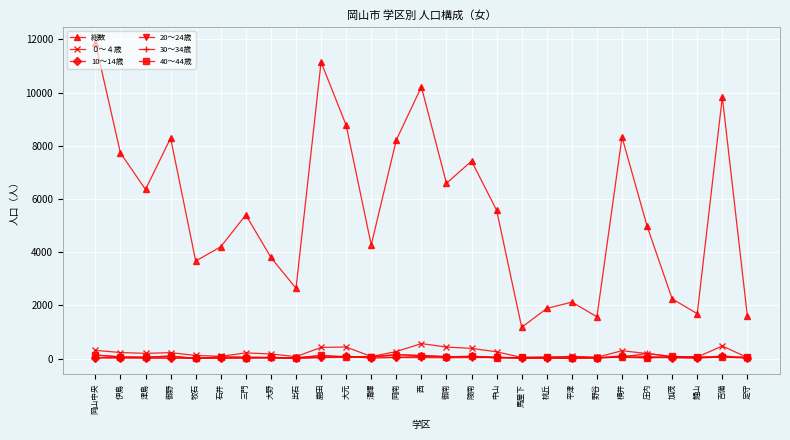

What are all the series names shown in the legend?

総数, ０～４歳, 10～14歳, 20～24歳, 30～34歳, 40～44歳